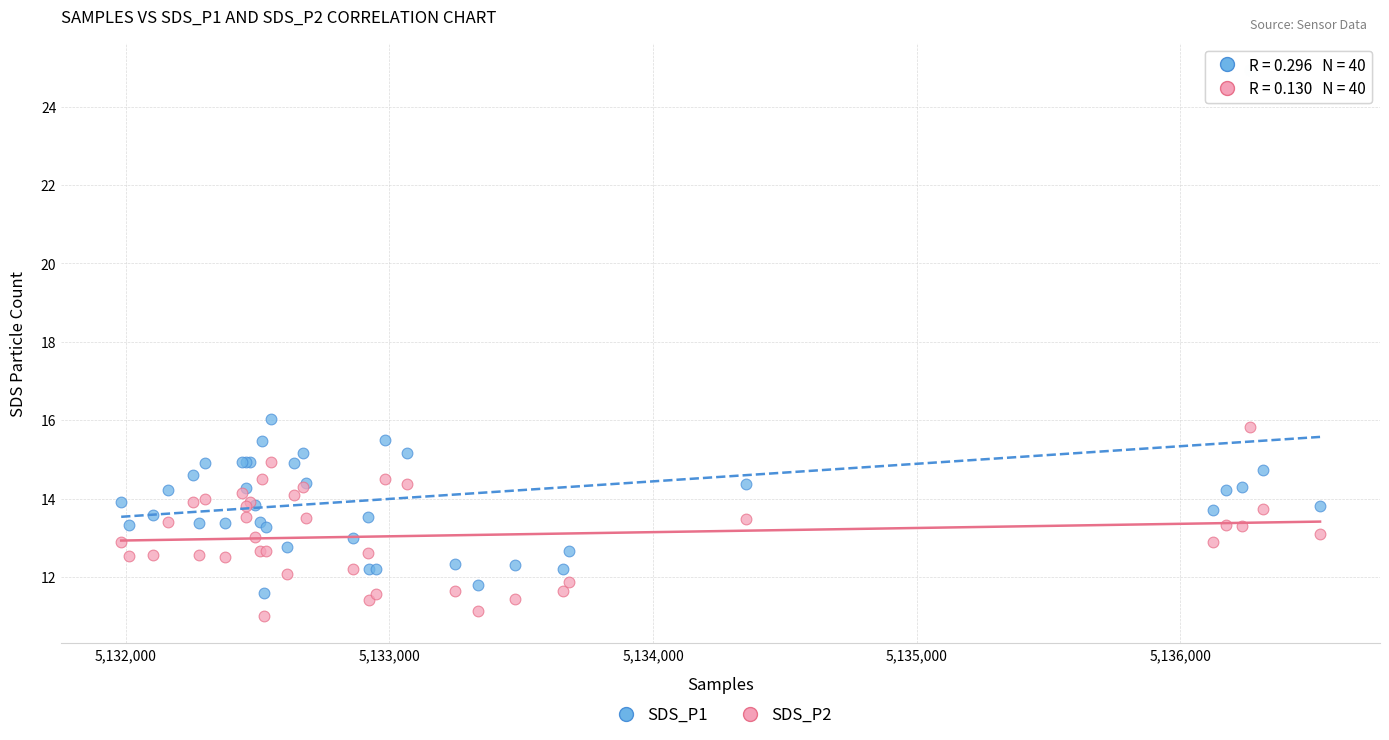

Which series has the widest spread of Y values?

SDS_P1